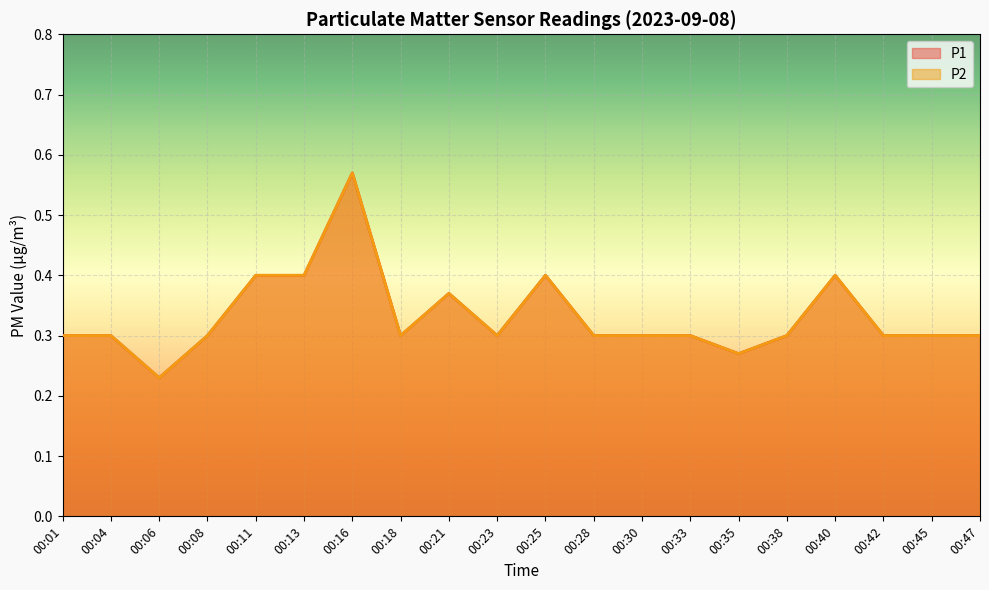

Does the chart display data point markers on the line(s)?

No